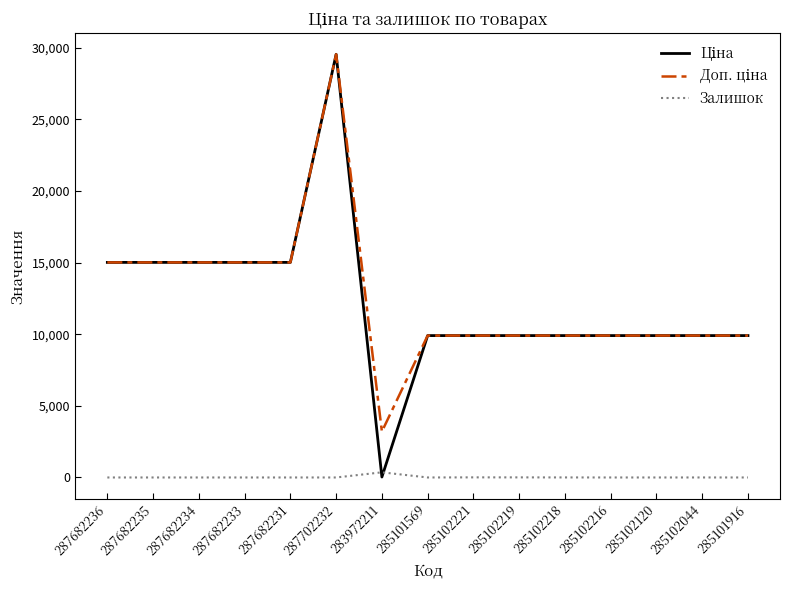

What is the total value across all series at 287682236?

30038.4